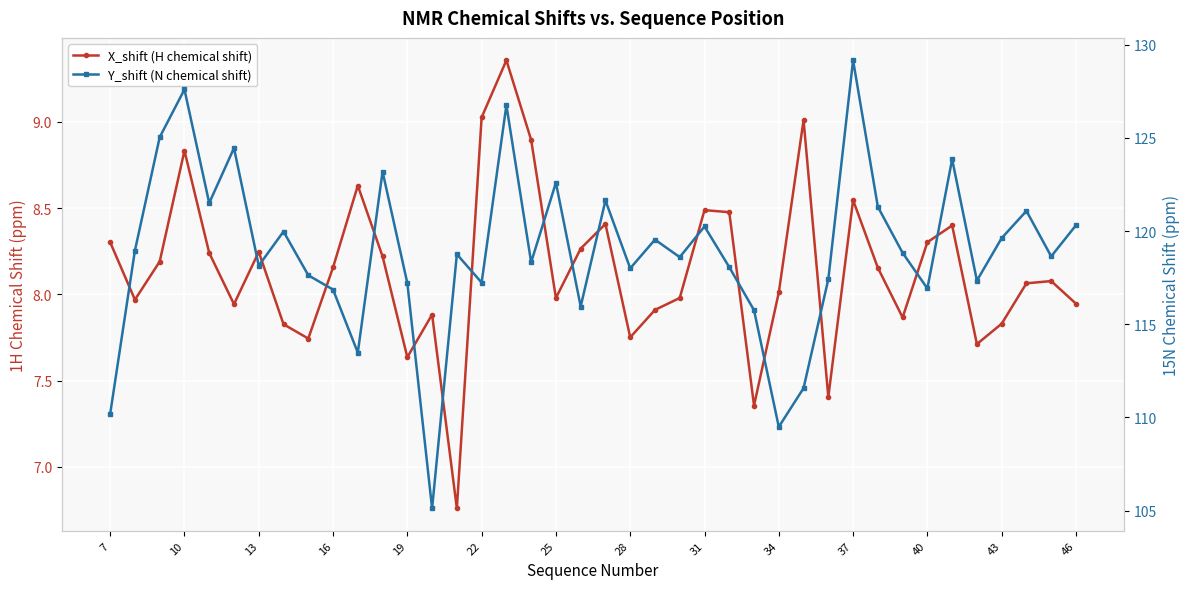

The X_shift (H chemical shift) series shows 4.8 at 32. True or false?

False